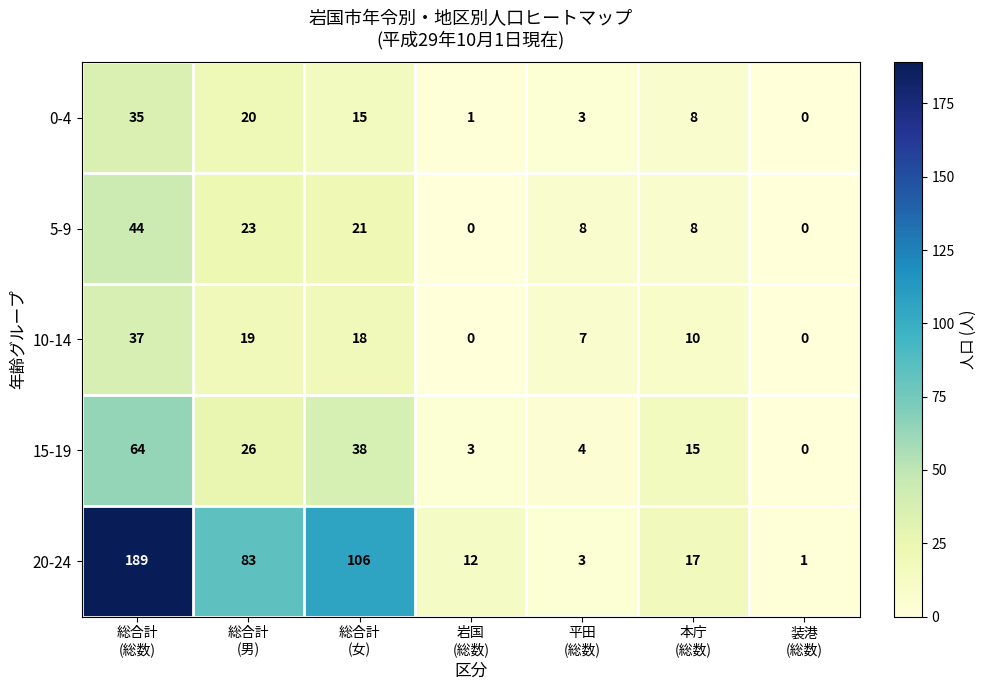

Rank the series by their maximum value, from lowest to highest.

0-4, 10-14, 5-9, 15-19, 20-24